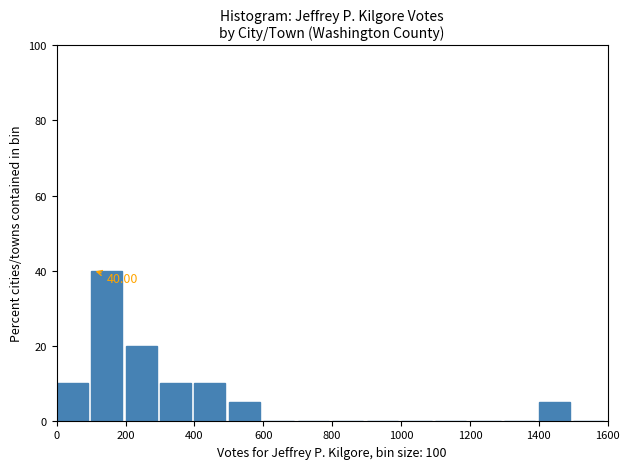

Over which range of the x-axis is the bar tallest?

100 to 200